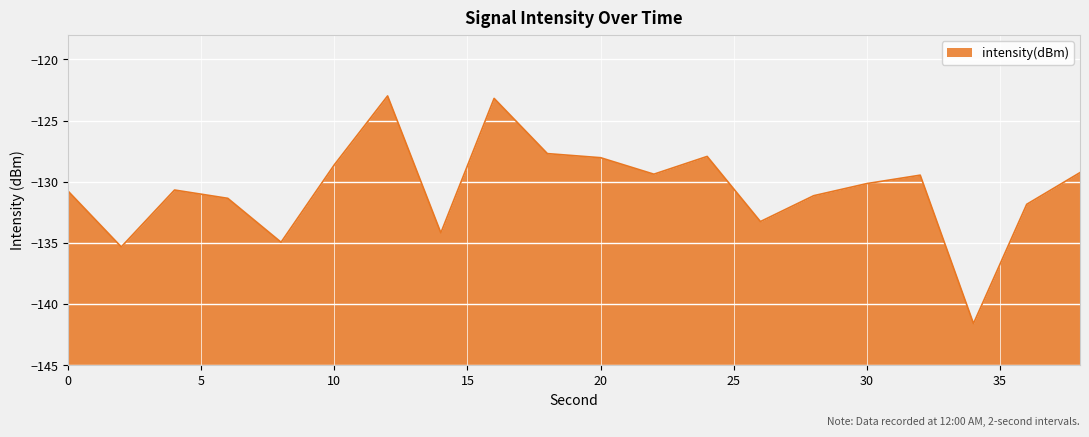

What is the change in value from 16 to 28?

-7.9